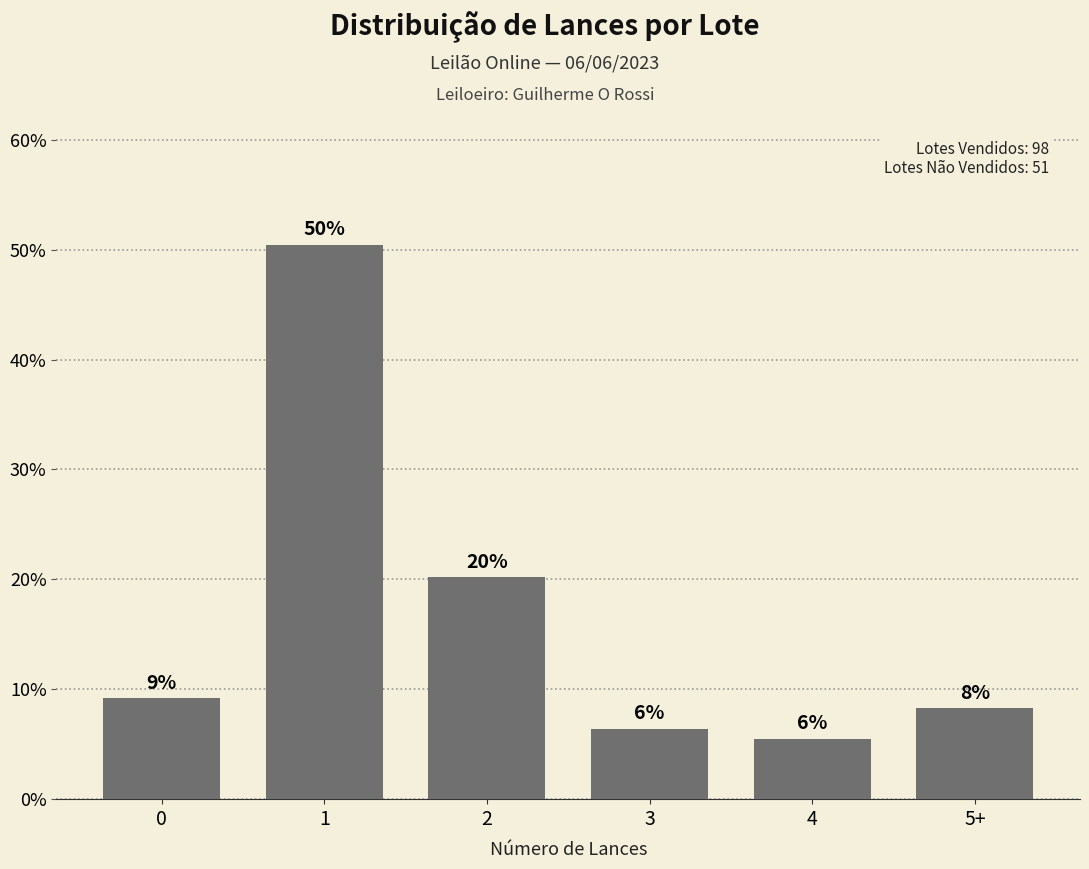

Rank the categories by value from highest to lowest.

1, 2, 0, 5+, 3, 4